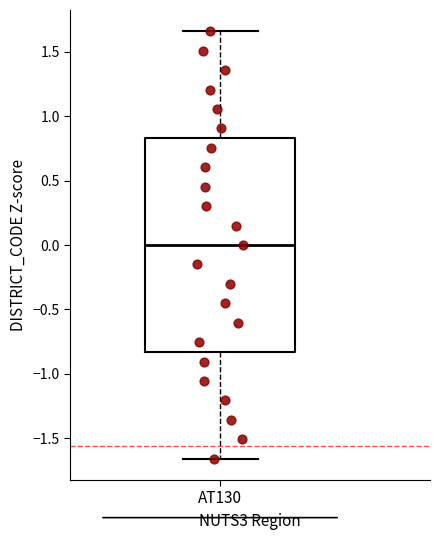

Read this box plot against the y-axis: the position of the median line, the range covered by the box, and the ends of both whiskers. The values are not printed on the chart, so give them approximately, as read against the axis.

median 0.00, box -0.85 to 0.85, whiskers -1.65 to 1.65